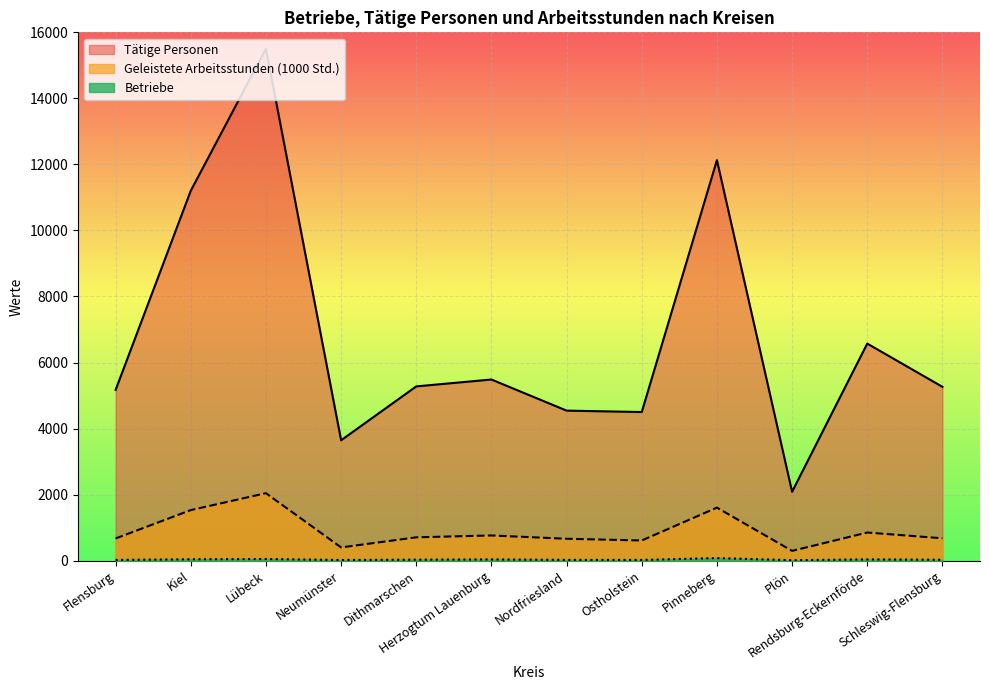

What is the difference between the highest and lowest values at Pinneberg?

12052.0